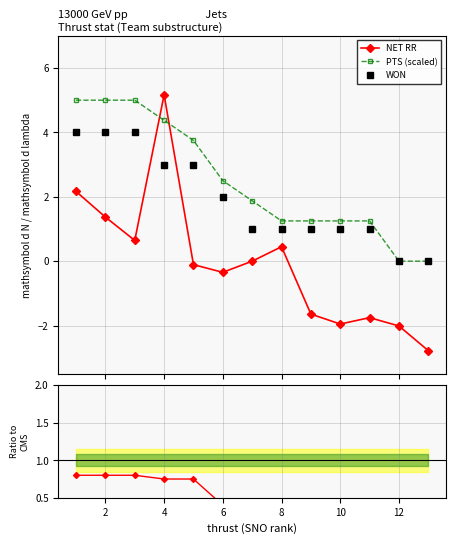

After their last crossing, which series has the higher values: PTS (scaled) or NET RR?

PTS (scaled)